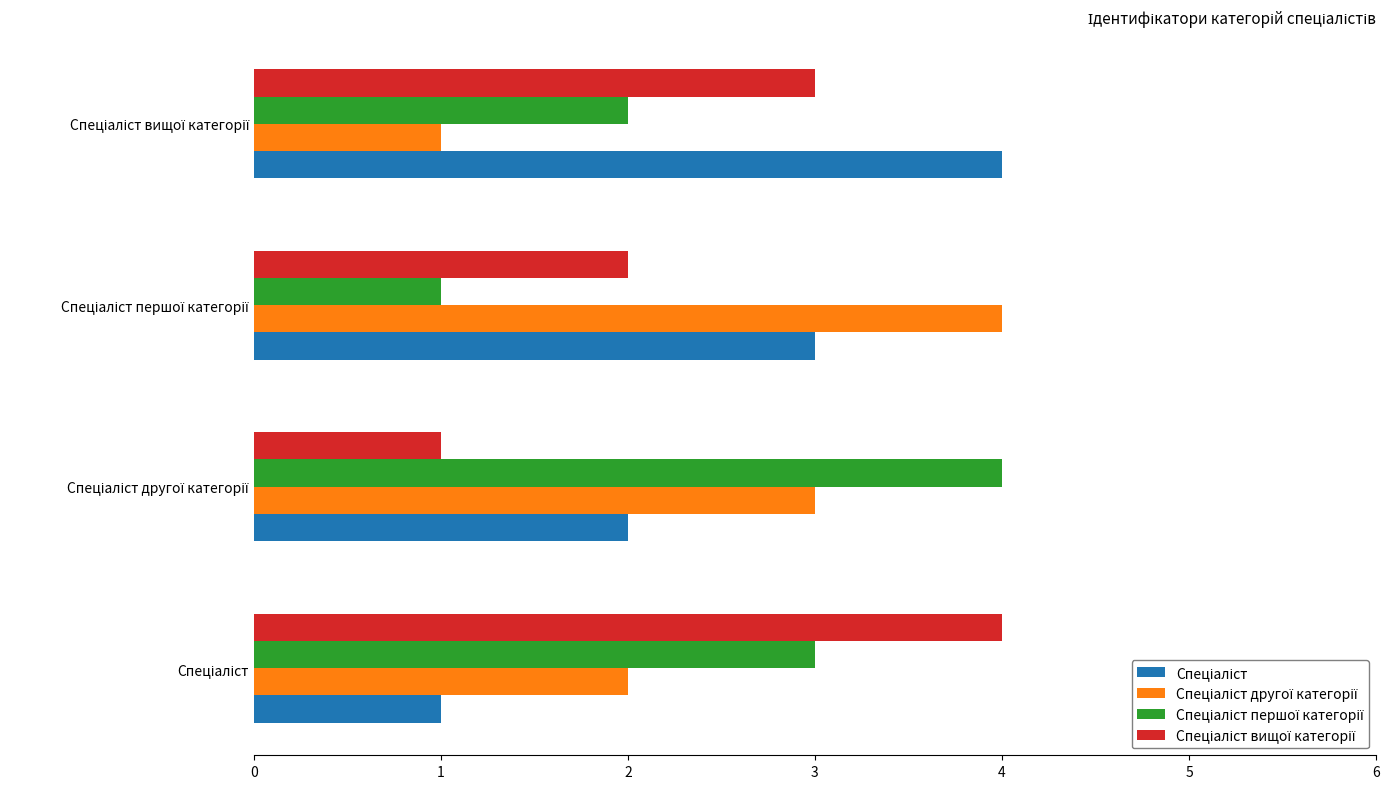

How many categories are shown in the chart?

4